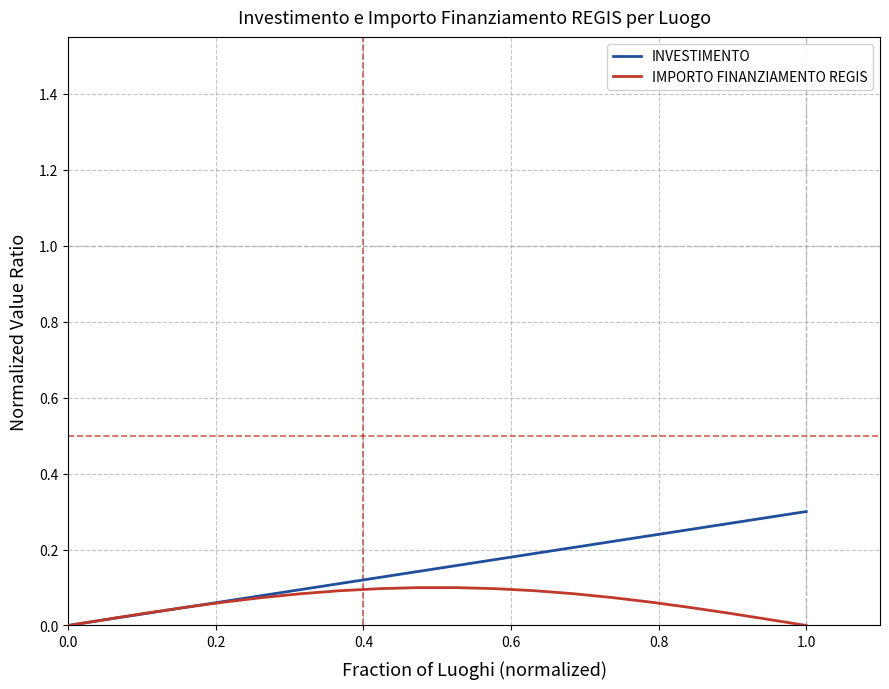

Which series has the largest range (max minus min)?

INVESTIMENTO